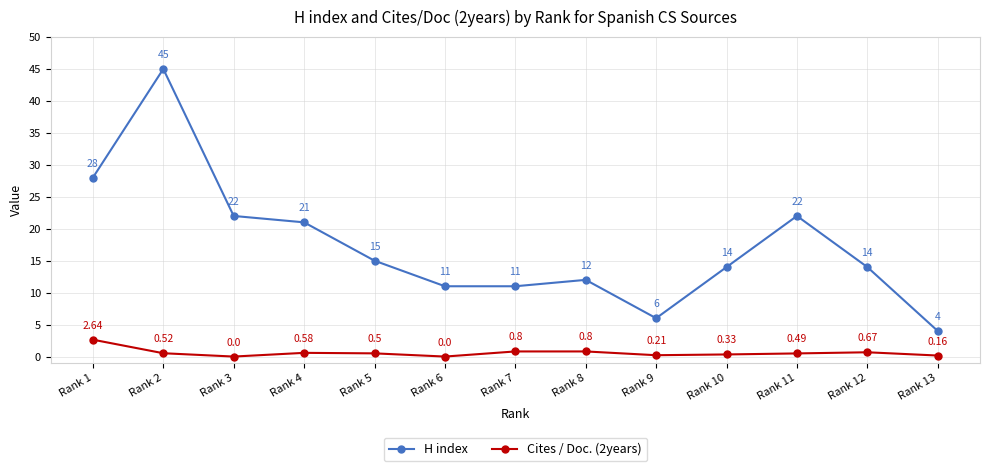

What is the lowest value of the H index series?

4.0